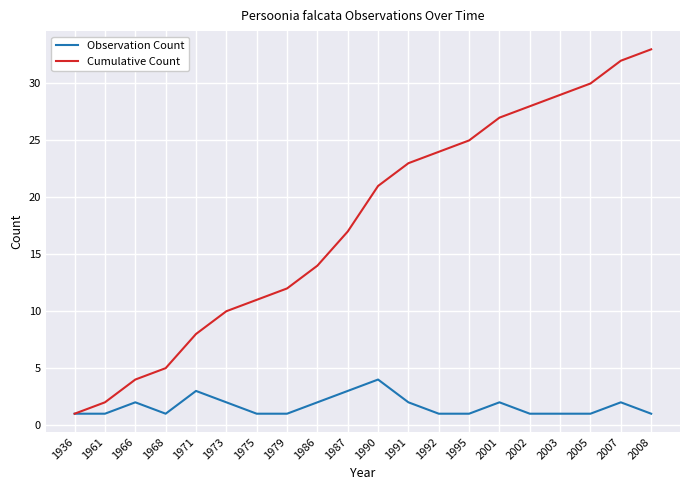

How many distinct data groups are displayed?

2